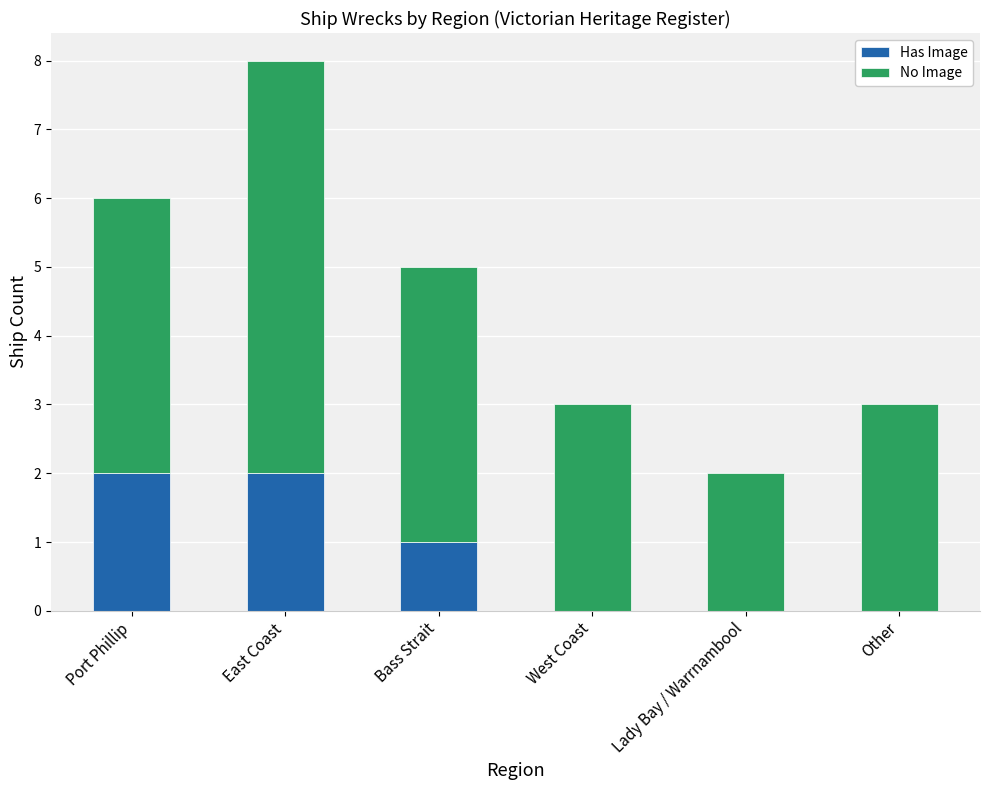

Are the bars horizontal?

No